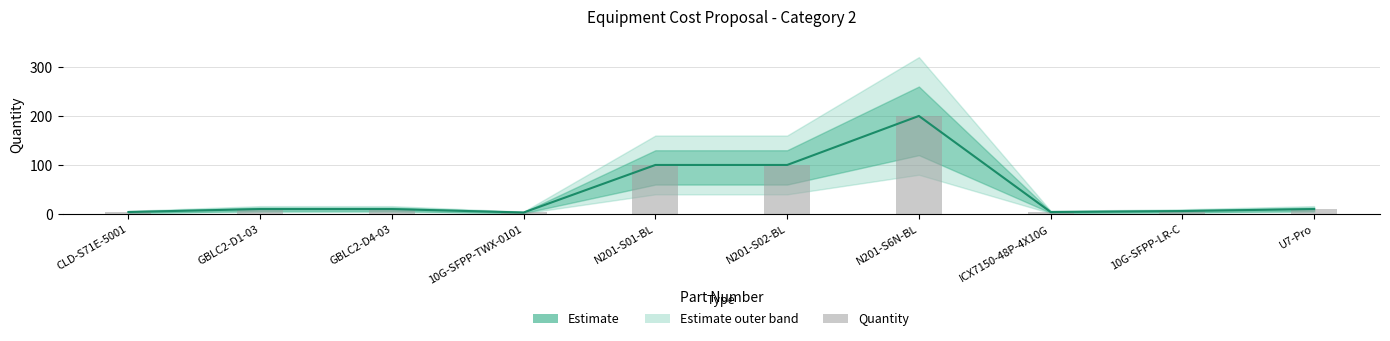

Is it true that Estimate equals 3 at 10G-SFPP-TWX-0101?

True